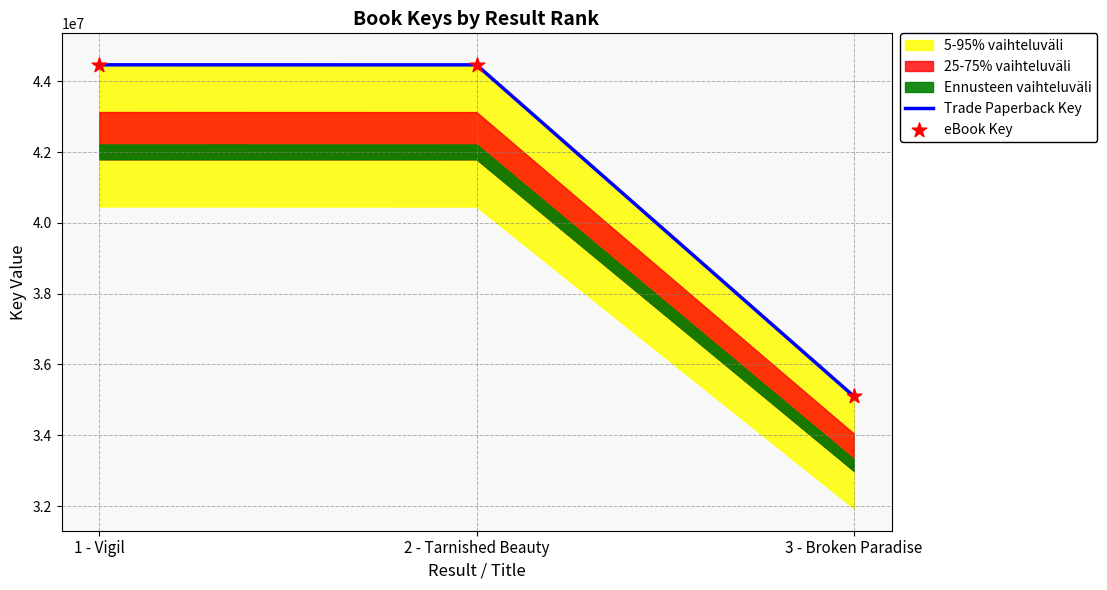

Which series has the widest spread of Y values?

Trade Paperback Key